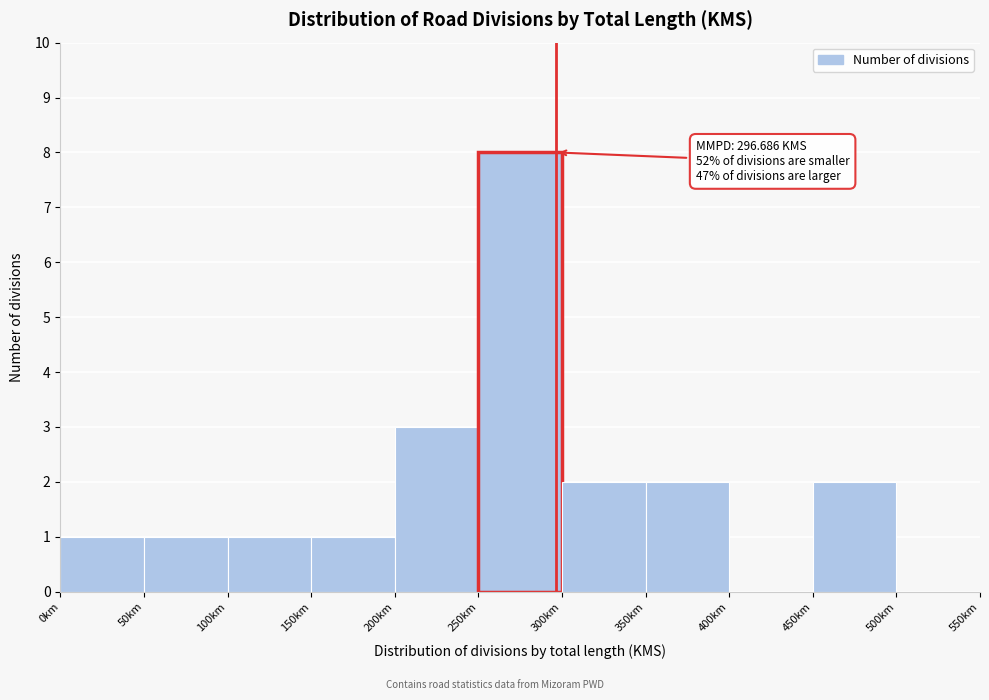

Which range on the x-axis has the tallest bar?

250 to 300